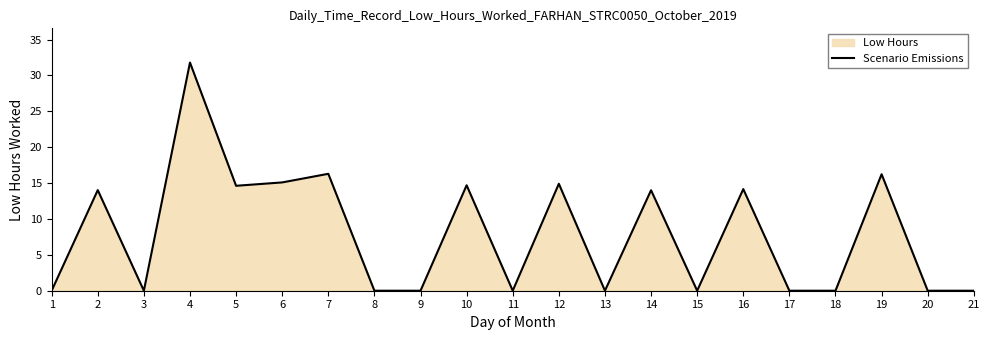

Which category has the lowest value across all series?

1